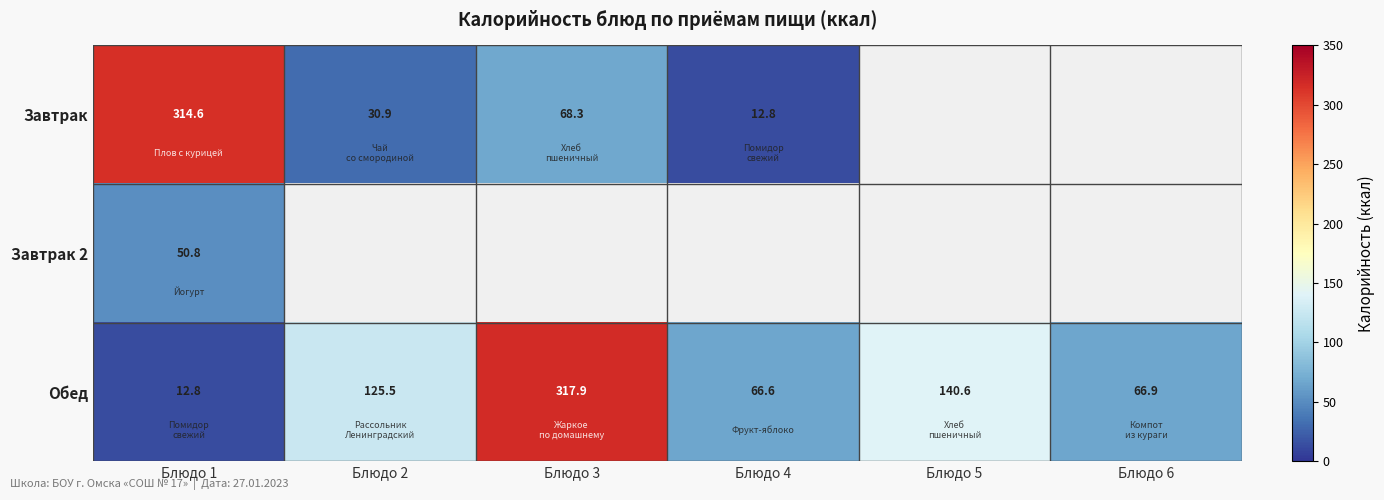

Which has a higher value, Блюдо 5 or Блюдо 2?

Блюдо 2